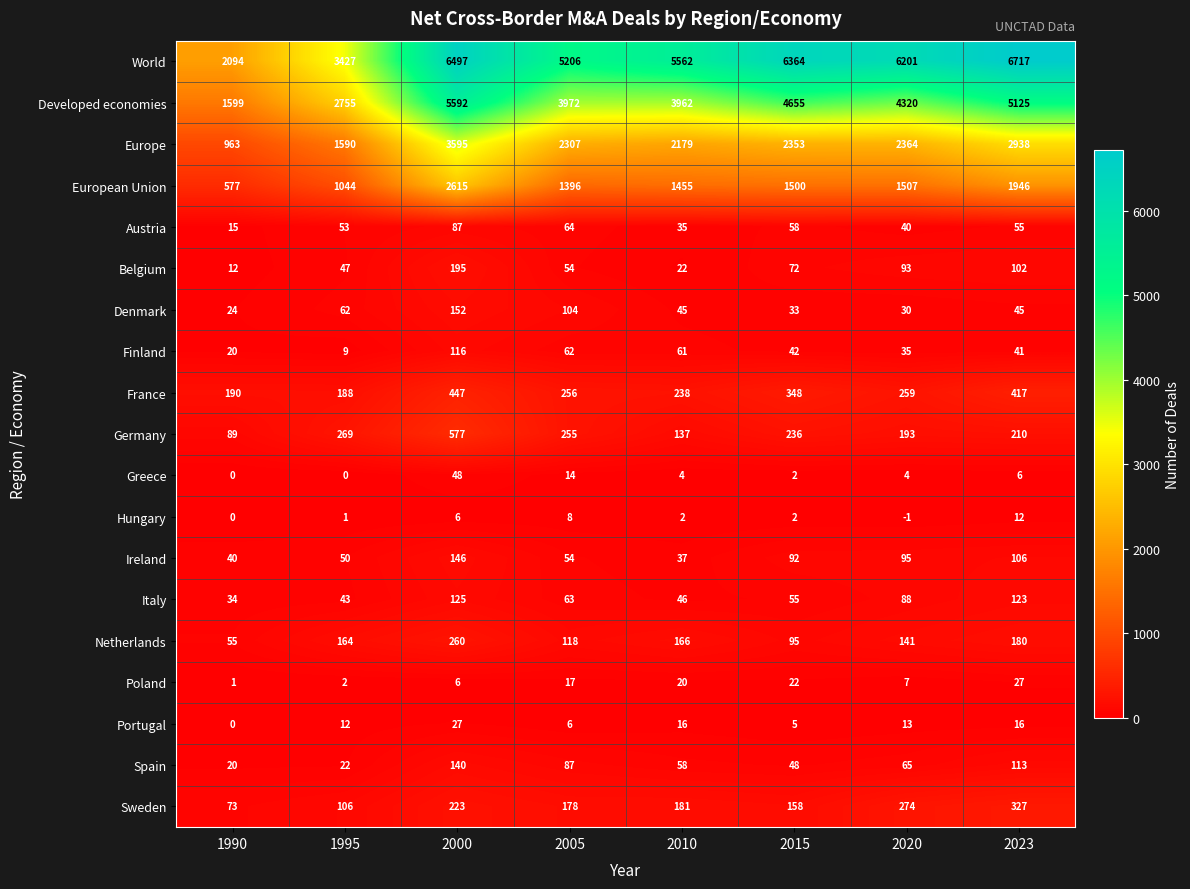

At which category does the chart reach its peak across all series?

2023